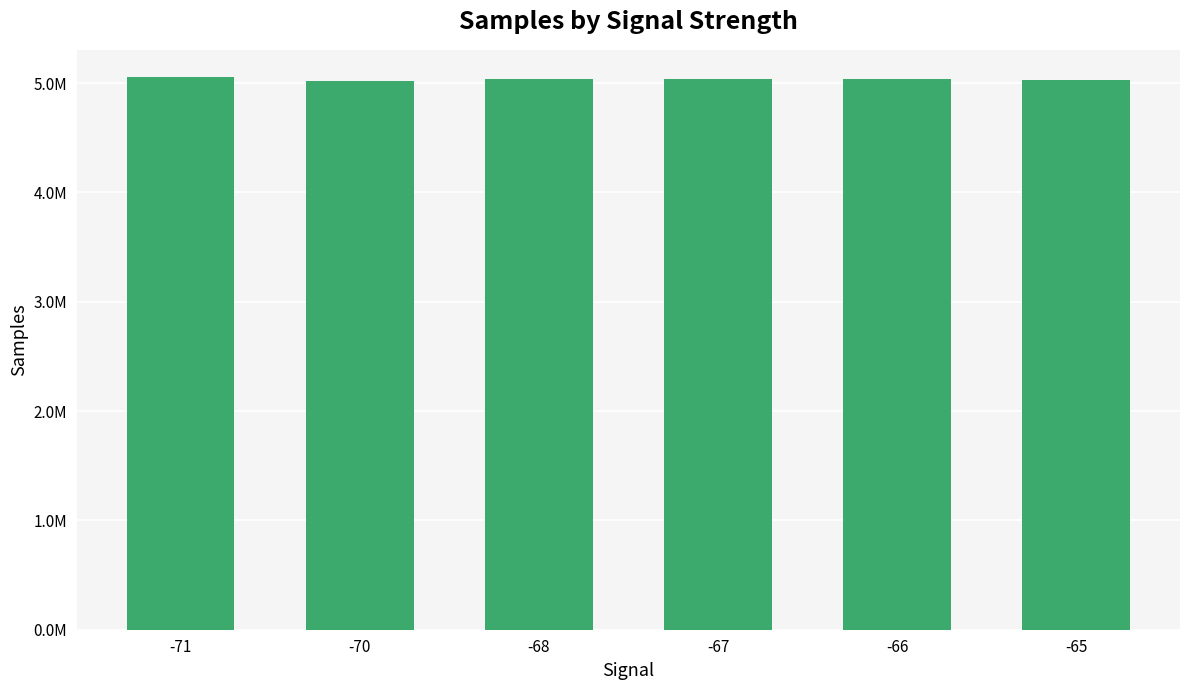

Rank the categories by value from highest to lowest.

-71, -66, -68, -67, -65, -70